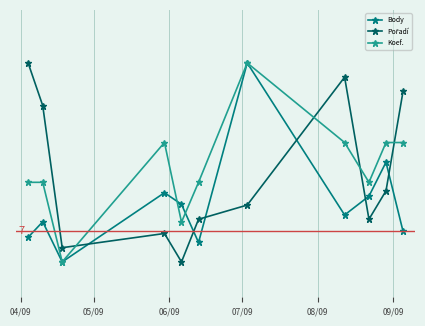

Is this an area chart (filled region under the line)?

No